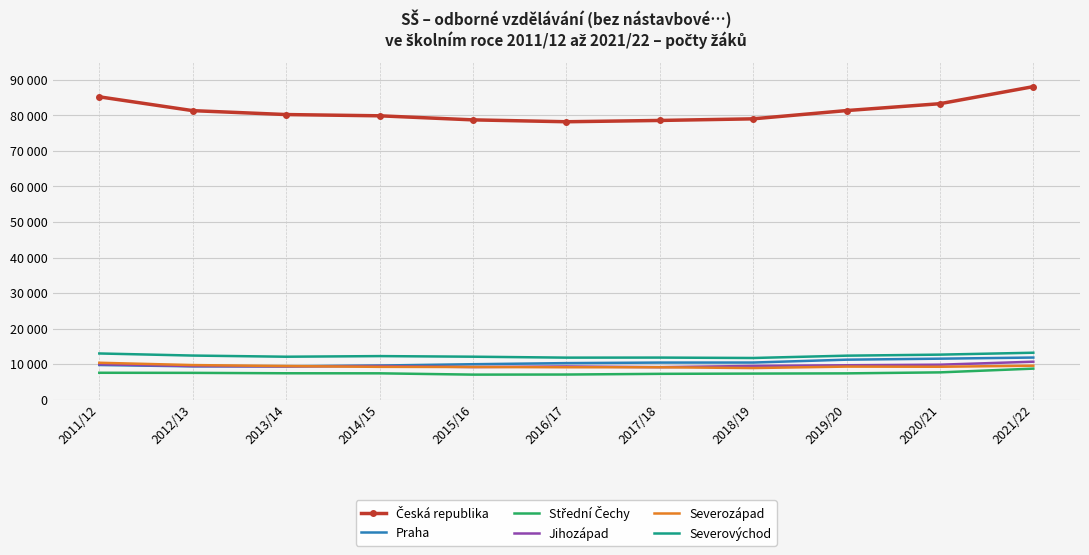

What is the spread (max minus min) of values at 2015/16?

71679